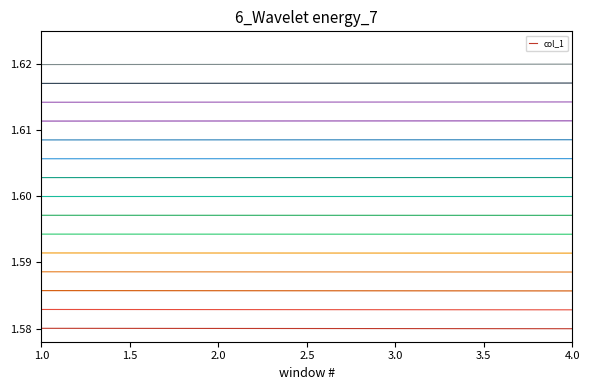

Count the number of categories in the chart.

20